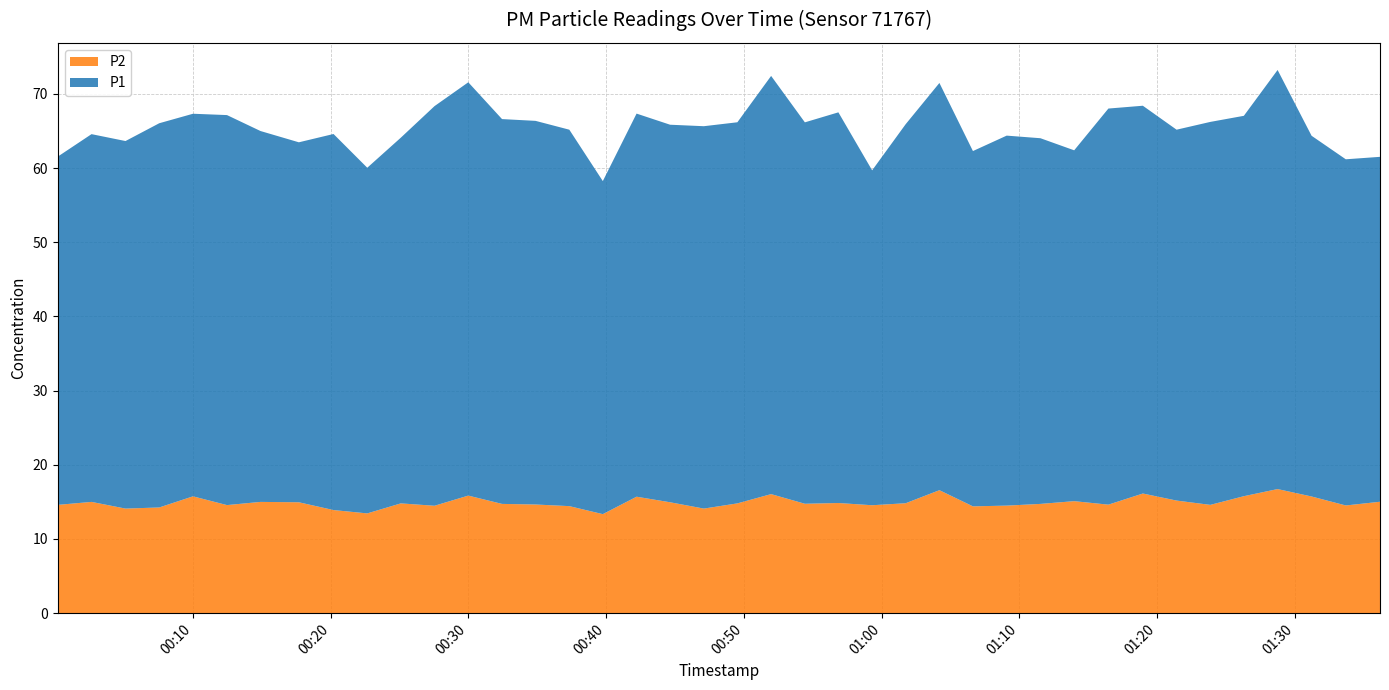

Reading left to right, what are all the values shown in this chart?

P1: 47.0	49.6	49.5	51.8	51.6	52.6	50.0	48.5	50.7	46.6	49.3	53.9	55.7	51.9	51.7	50.8	44.9	51.6	50.9	51.5	51.4	56.4	51.4	52.7	45.1	51.1	54.9	47.9	49.9	49.3	47.3	53.4	52.3	50.0	51.6	51.3	56.5	48.6	46.7	46.5
P2: 14.6	15.0	14.1	14.2	15.8	14.6	15.0	14.9	13.9	13.4	14.8	14.5	15.8	14.7	14.7	14.4	13.3	15.7	14.9	14.1	14.8	16.1	14.8	14.8	14.6	14.8	16.6	14.4	14.5	14.7	15.1	14.6	16.1	15.2	14.6	15.8	16.7	15.7	14.5	15.0